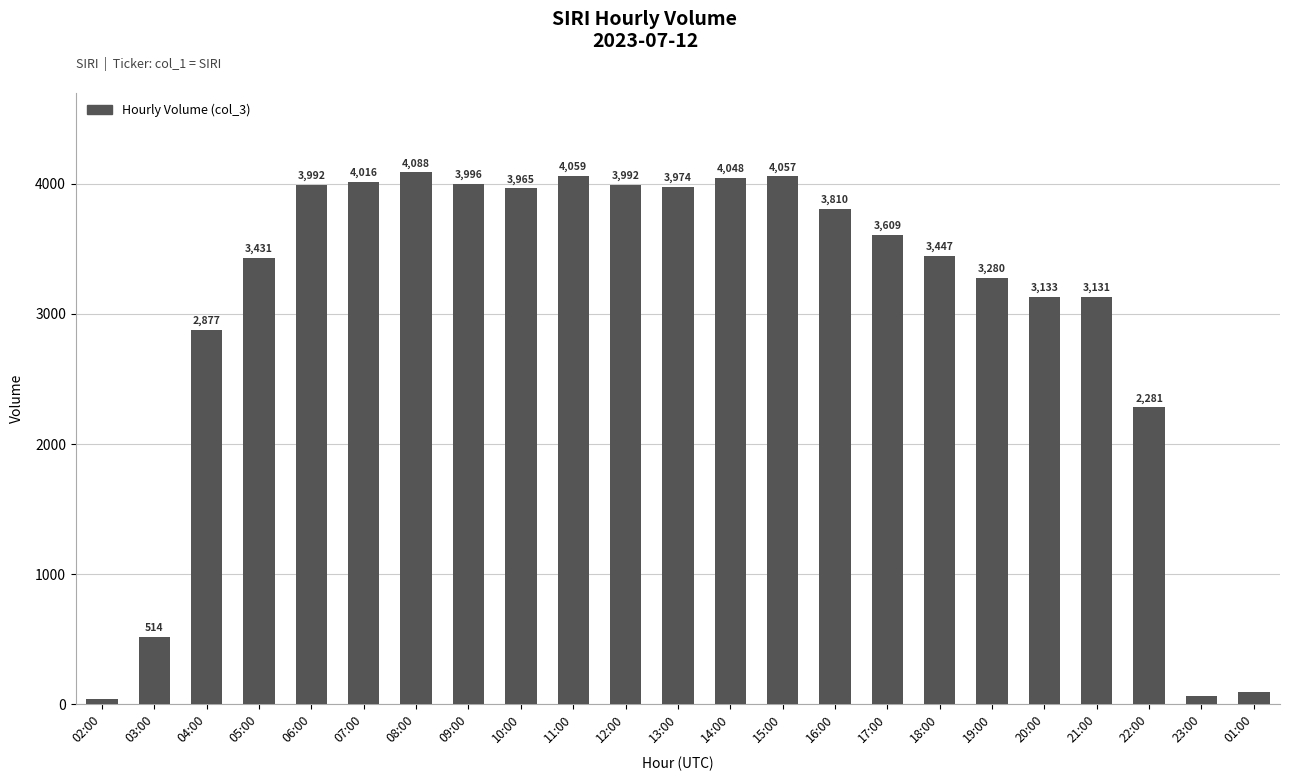

What is the ratio of the value at 14:00 to the value at 23:00?

60.4